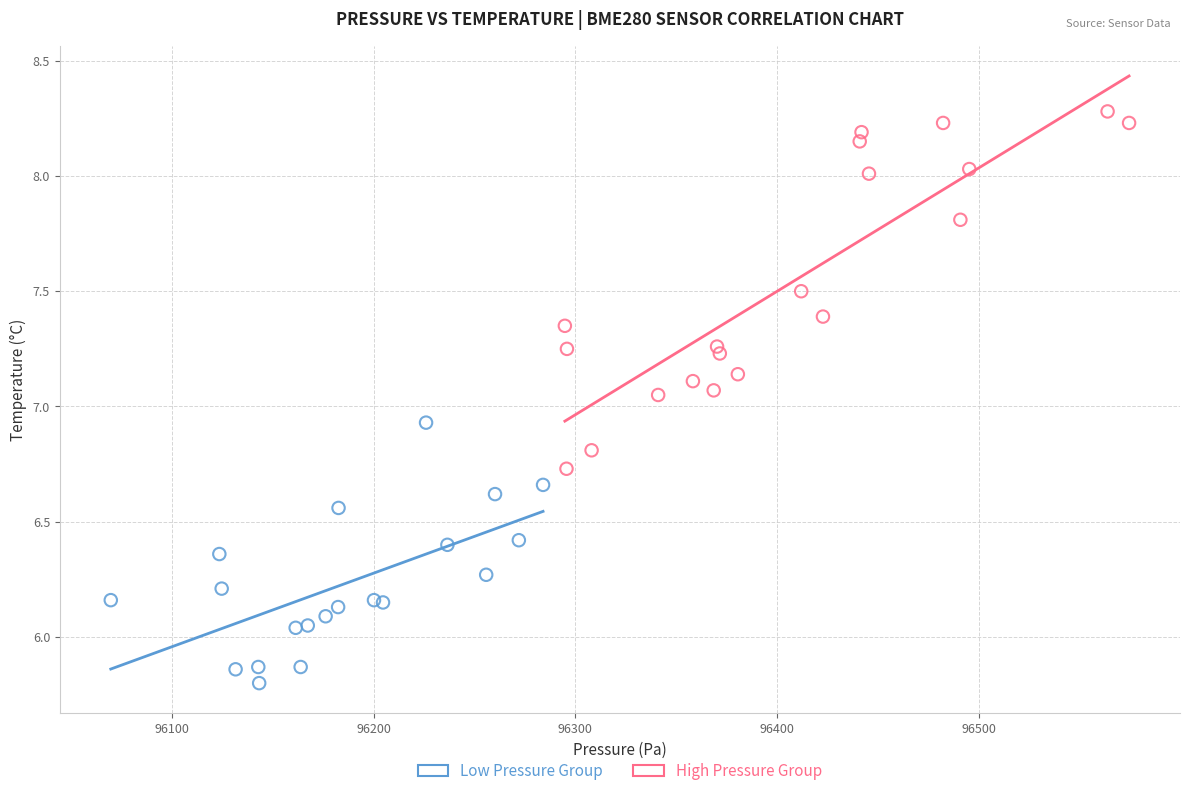

Which series reaches the minimum Y coordinate?

Low Pressure Group